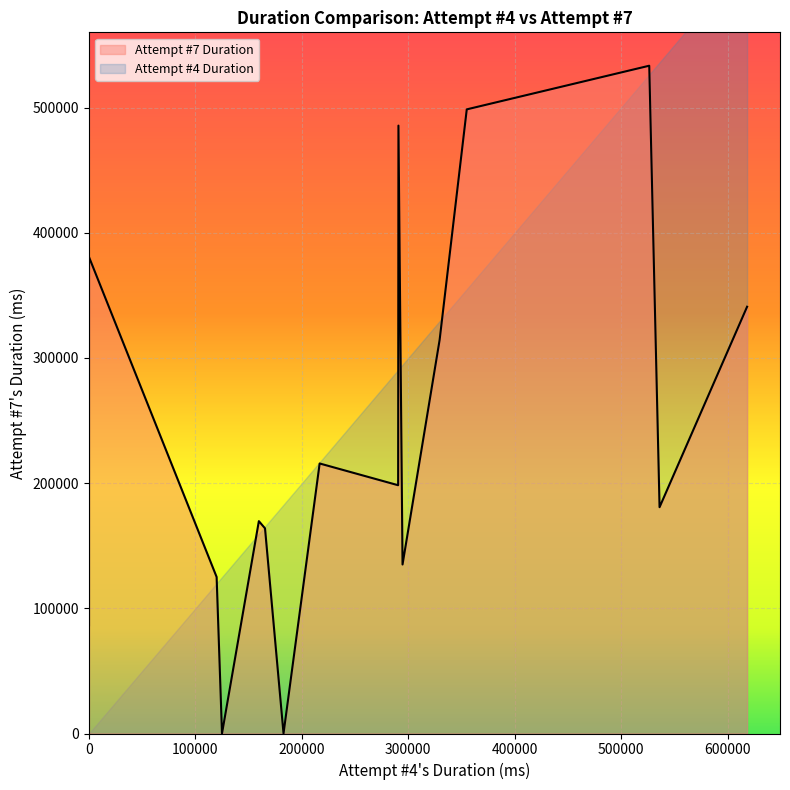

Which series has the largest total across all categories?

Attempt #4 Duration